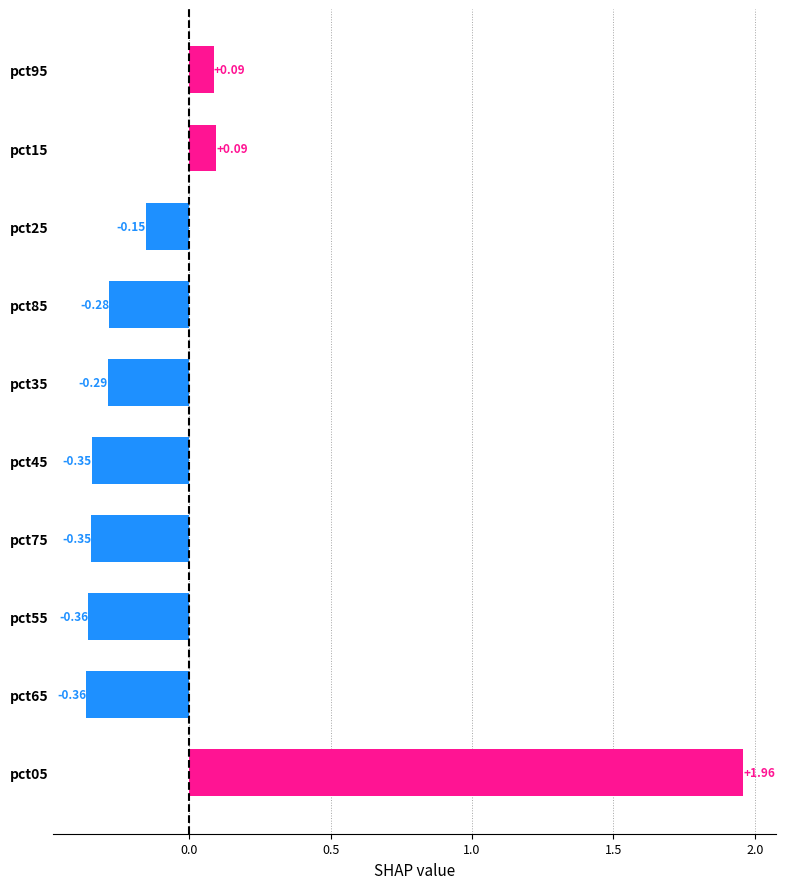

Which has a higher value, pct25 or pct55?

pct25